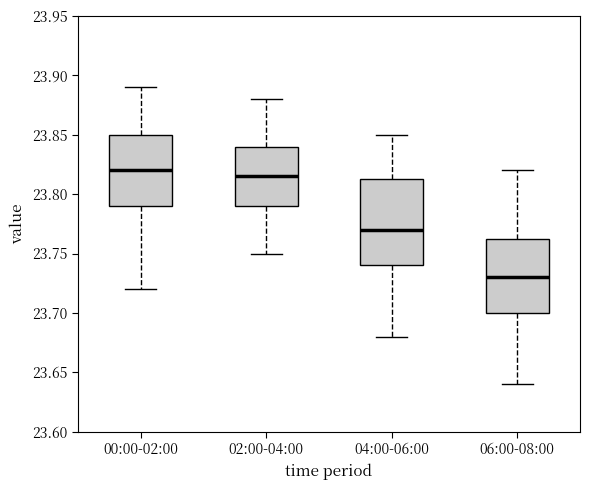

Where is the lower edge of the box for 06:00-08:00 on the y-axis? The values are not printed on the chart, so give them approximately, as read against the axis.

23.700